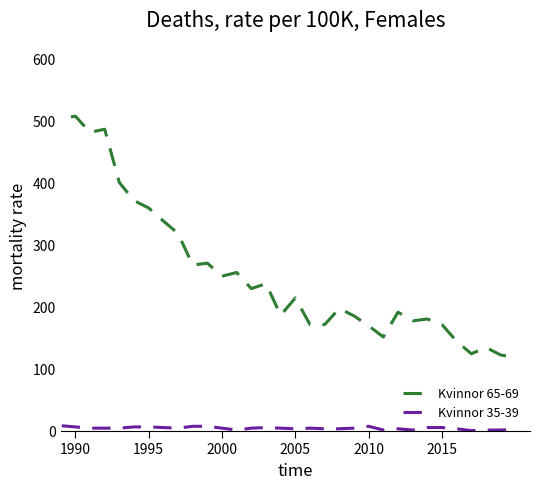

Rank the series by their maximum value, from lowest to highest.

Kvinnor 35-39, Kvinnor 65-69